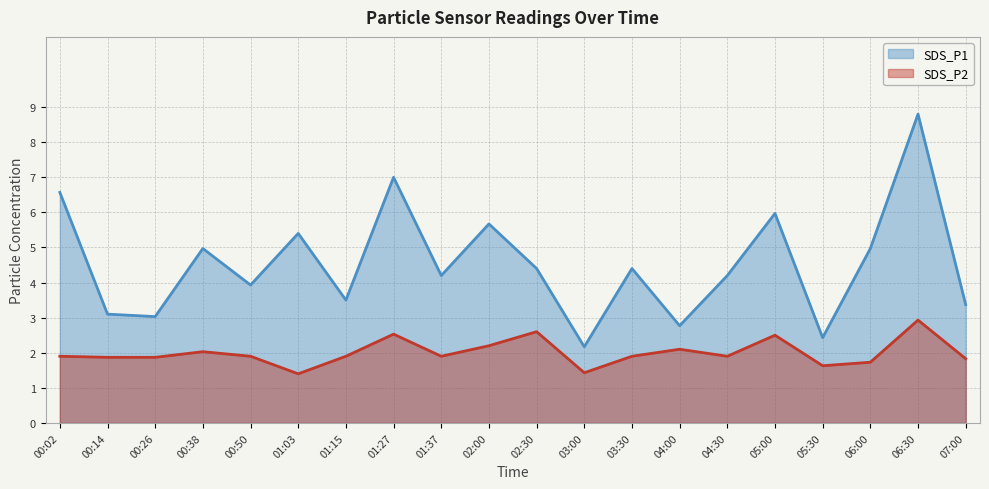

Reading right to left, what are all the values shown in this chart?

SDS_P1: 3.4	8.8	5.0	2.4	6.0	4.2	2.8	4.4	2.2	4.4	5.7	4.2	7.0	3.5	5.4	3.9	5.0	3.0	3.1	6.6
SDS_P2: 1.8	2.9	1.7	1.6	2.5	1.9	2.1	1.9	1.4	2.6	2.2	1.9	2.5	1.9	1.4	1.9	2.0	1.9	1.9	1.9